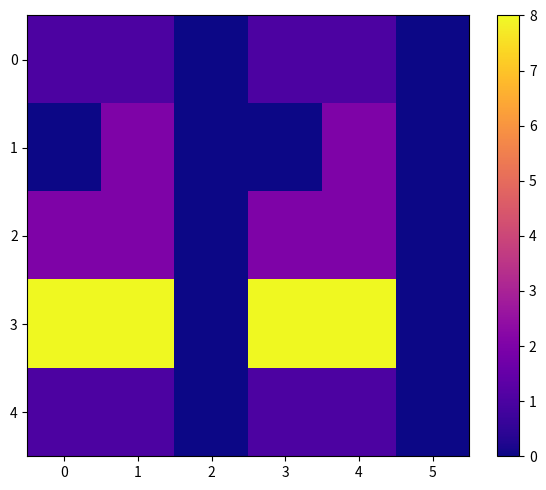

Reading left to right, what are all the values shown in this chart?

0: 0=1	1=1	2=0	3=1	4=1	5=0
1: 0=0	1=2	2=0	3=0	4=2	5=0
2: 0=2	1=2	2=0	3=2	4=2	5=0
3: 0=8	1=8	2=0	3=8	4=8	5=0
4: 0=1	1=1	2=0	3=1	4=1	5=0